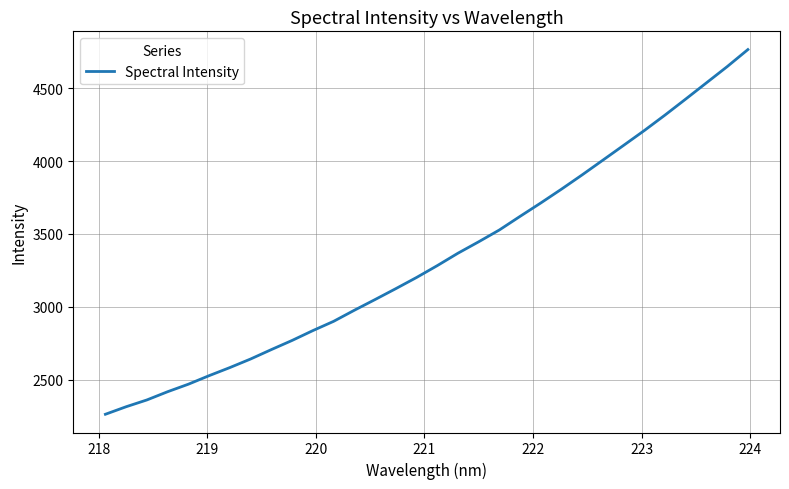

What is the difference between the maximum and minimum values?

2501.4